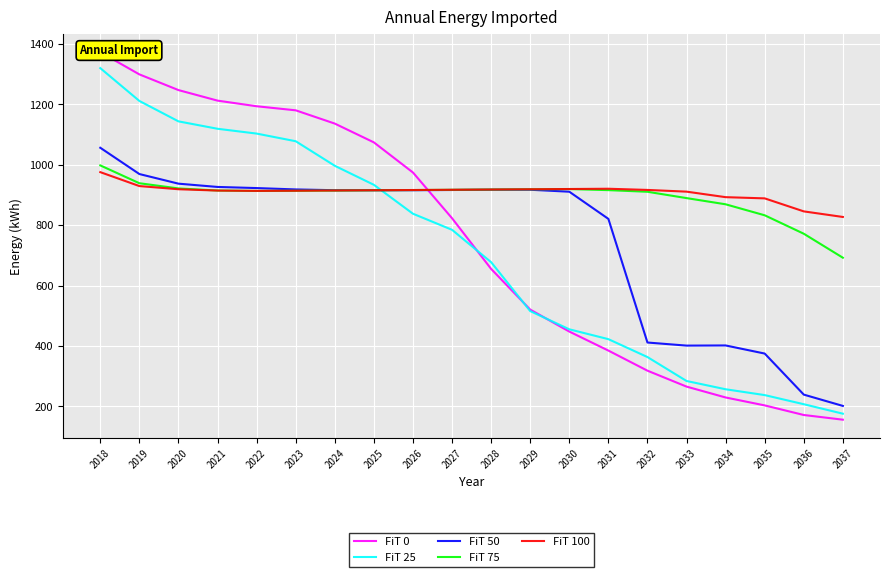

How many values in the FiT 50 series exceed 915?

12